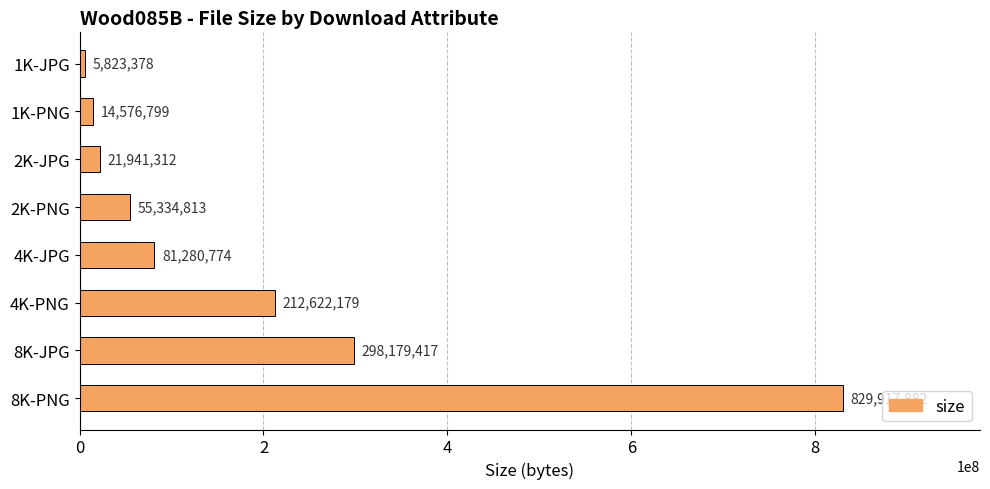

Does the chart contain stacked bars?

No